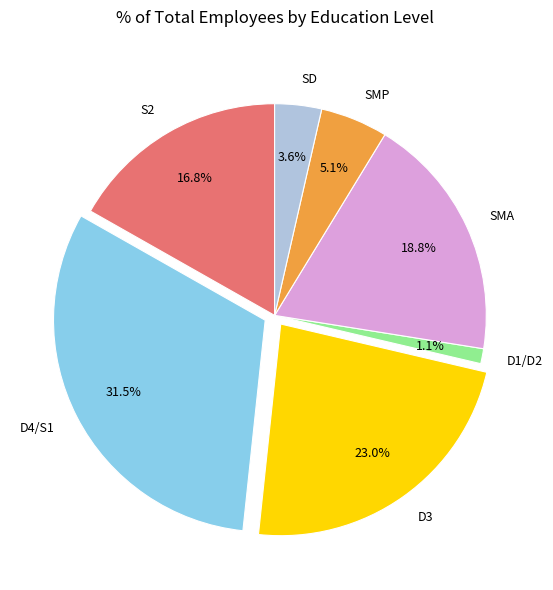

Approximately how many times larger is the value at D4/S1 compared to D3?

1.4